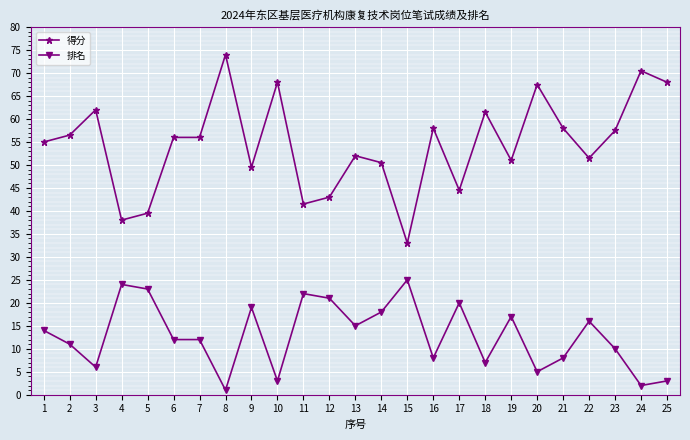

What is the average value of the 排名 series?

12.9